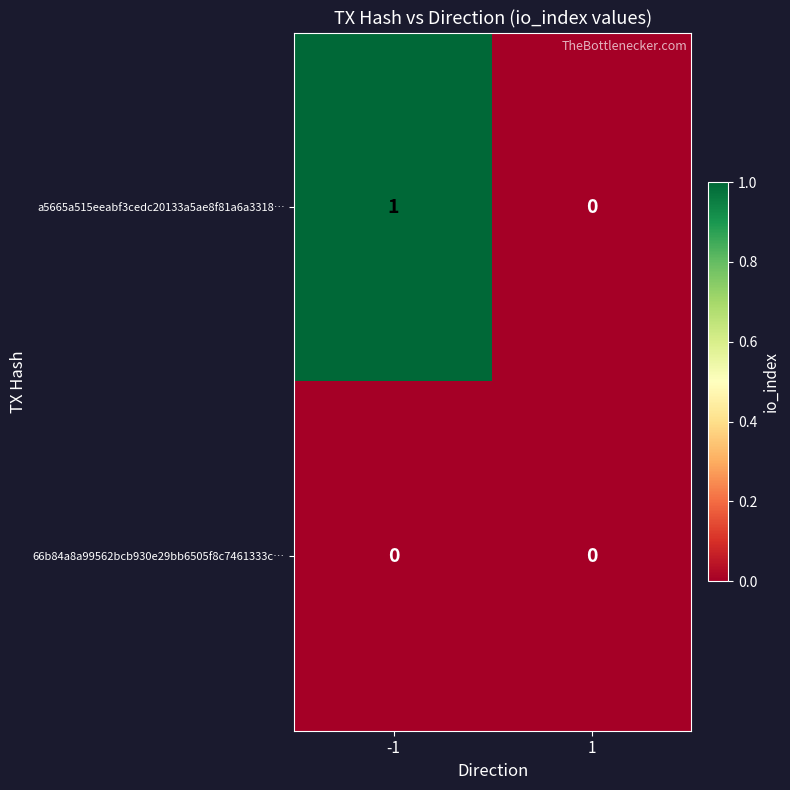

List the series in order of their overall mean, lowest first.

66b84a8a99562bcb930e29bb6505f8c7461333c…, a5665a515eeabf3cedc20133a5ae8f81a6a3318…